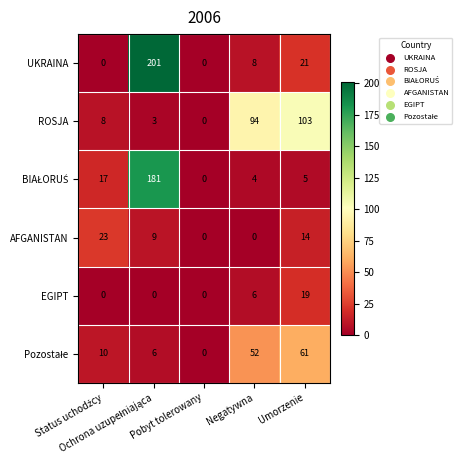

How many EGIPT values are between 0 and 6?

4